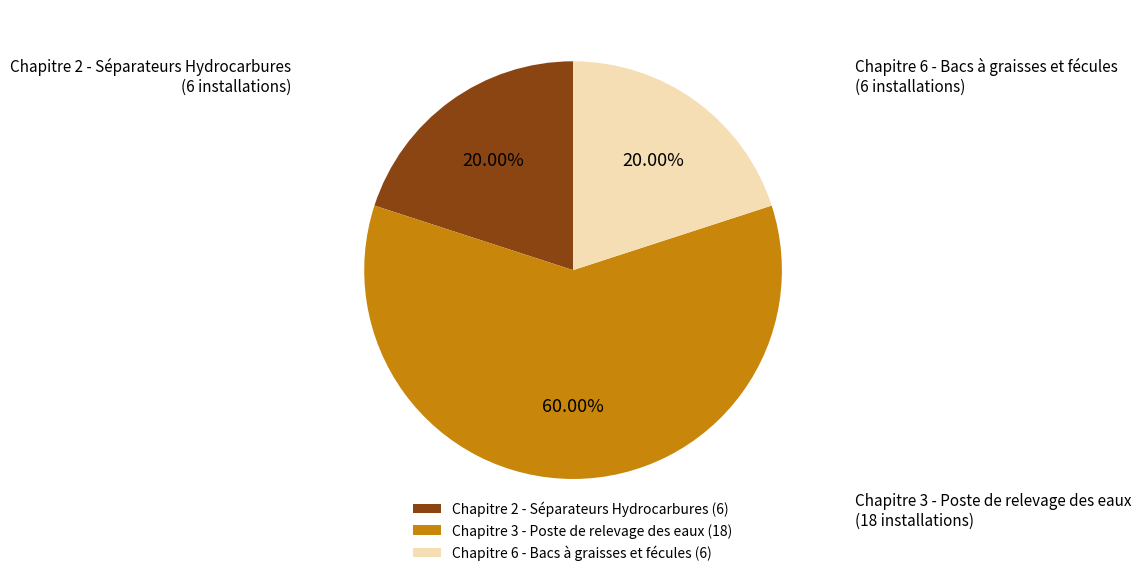

What is the largest slice in the pie chart?

Chapitre 3 - Poste de relevage des eaux